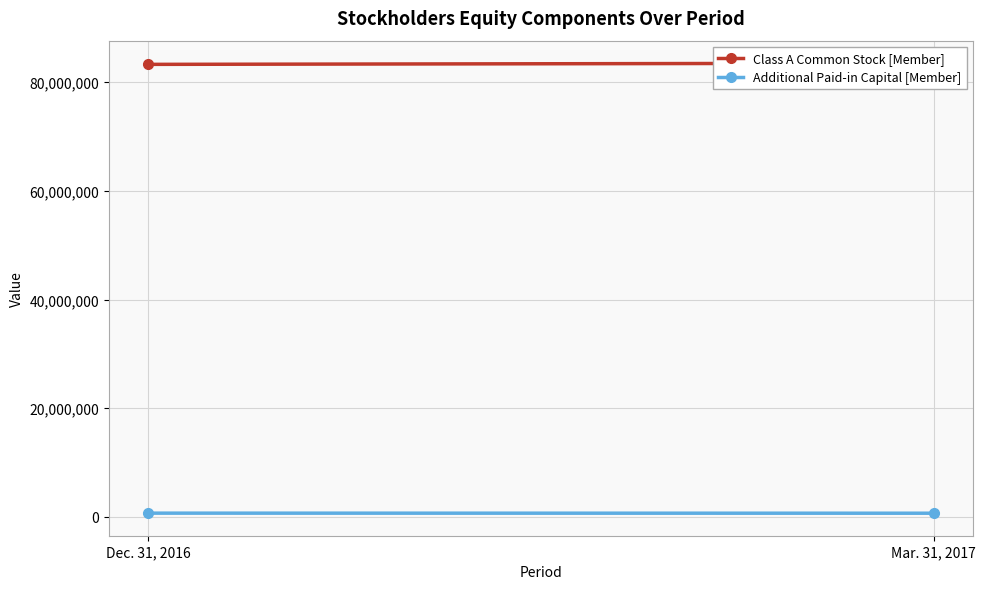

At which category is the sum across all series the highest?

Mar. 31, 2017